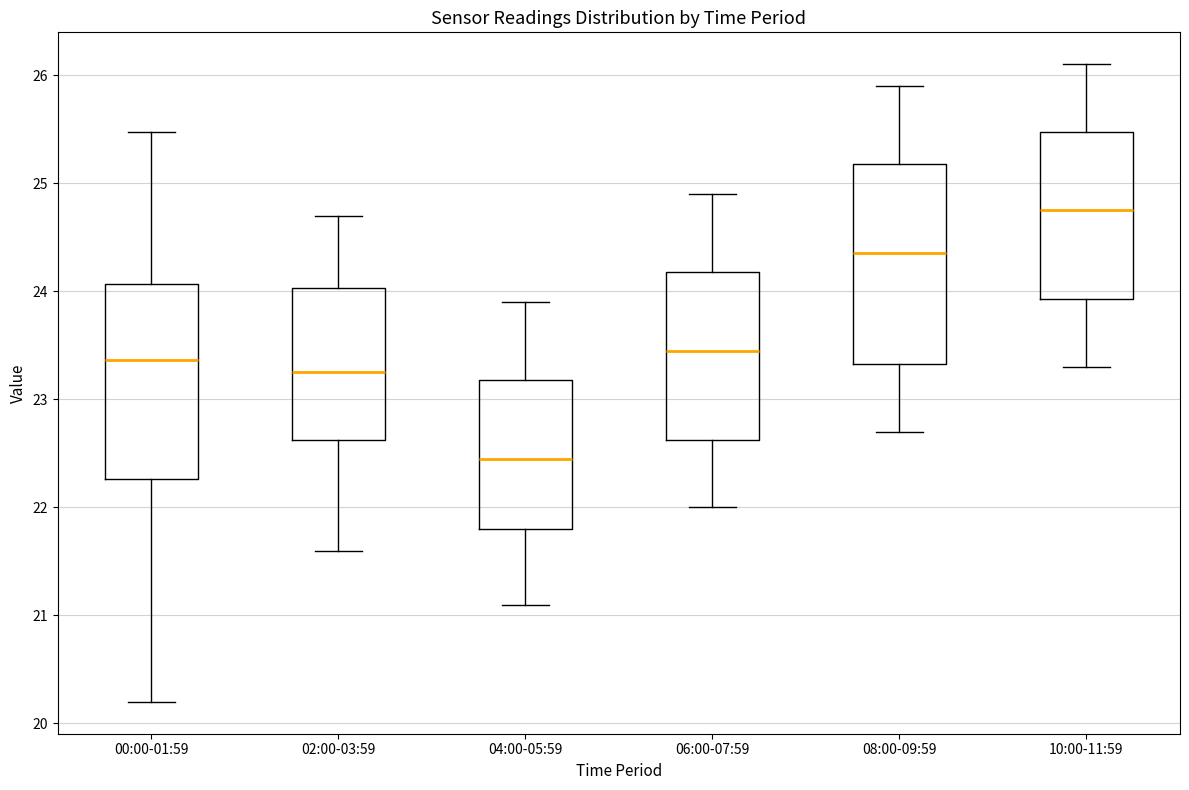

Where does the median line of the box for 02:00-03:59 sit on the y-axis? The values are not printed on the chart, so give them approximately, as read against the axis.

23.3